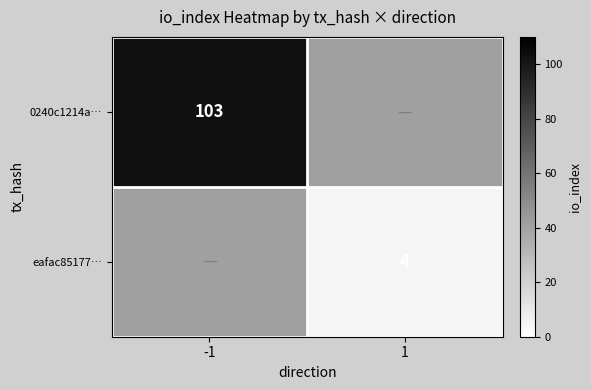

Is the value of eafac85177… at 1 greater than the value of 0240c1214a… at -1?

No